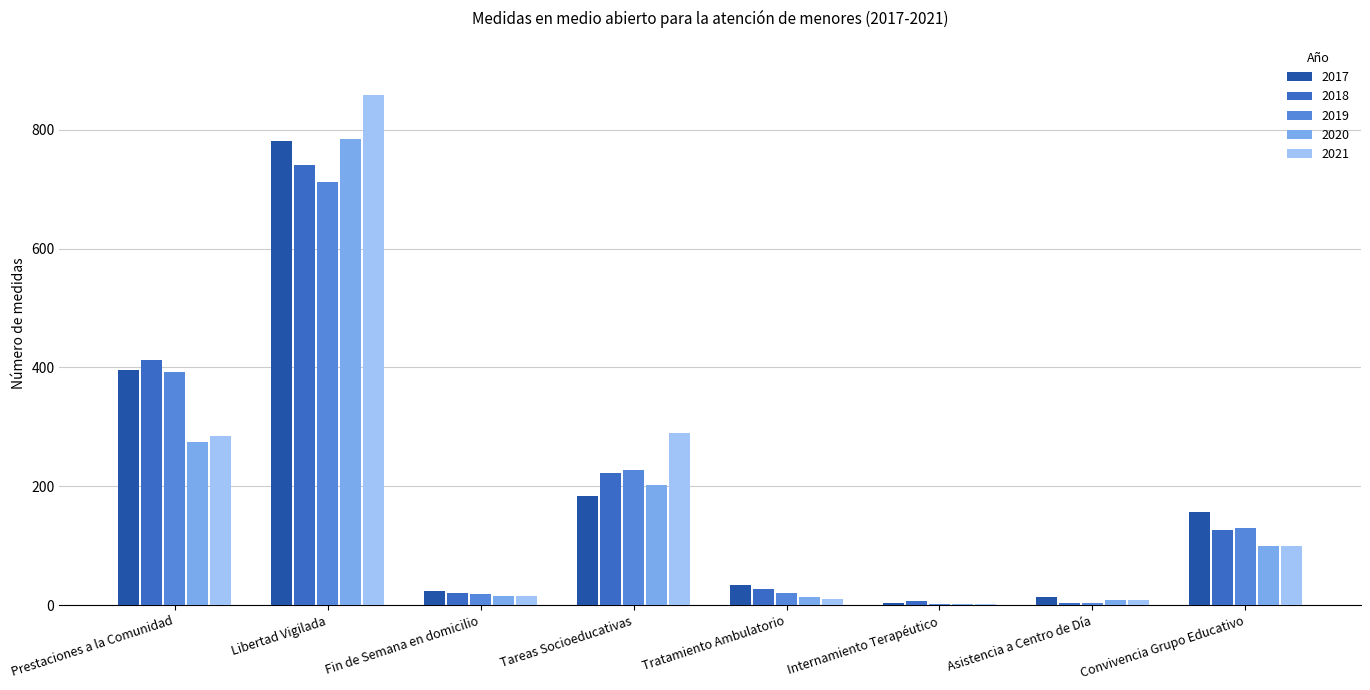

What is the sum of the 2020 values at Asistencia a Centro de Día and Prestaciones a la Comunidad?

284